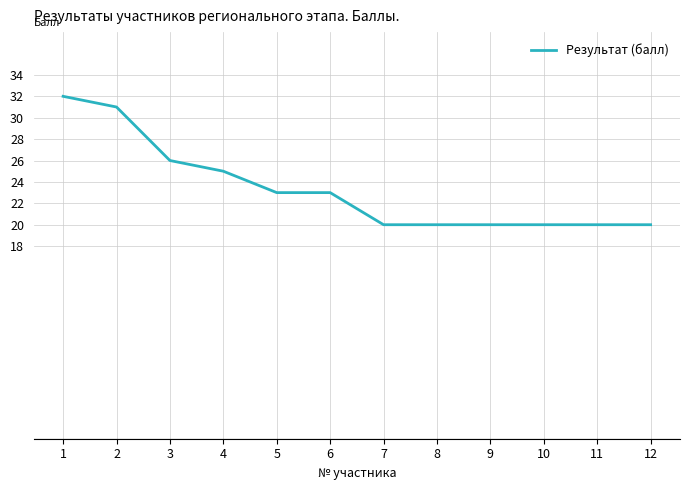

Between 9 and 6, which is larger?

6